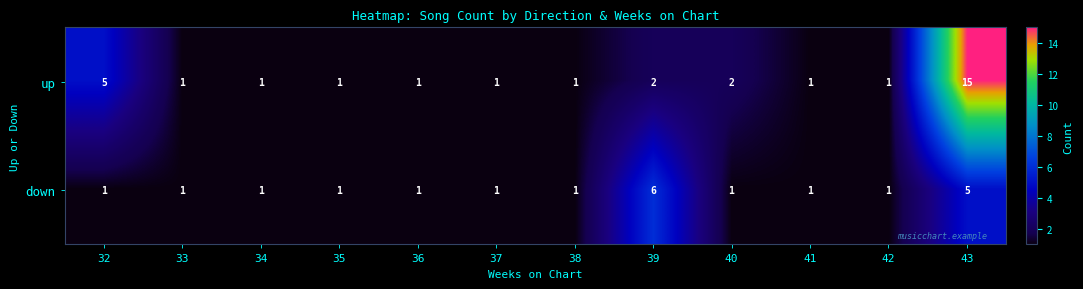

Is it true that down equals 1 at 37?

True